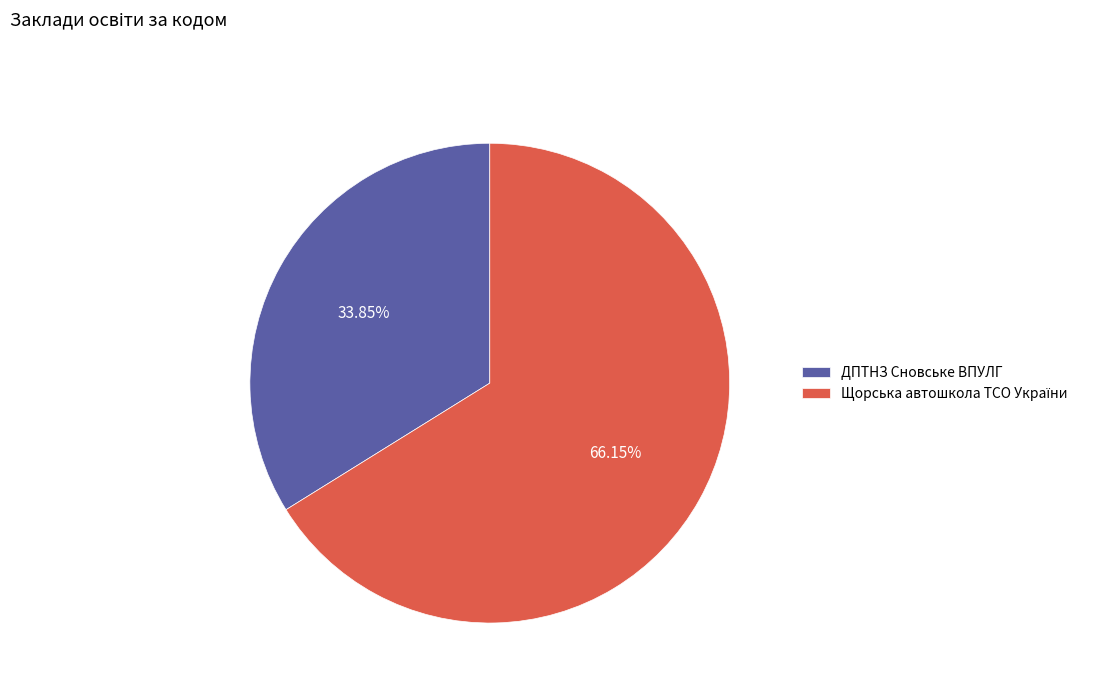

To the nearest percent, what is the difference between the largest and smallest slice percentages?

32%